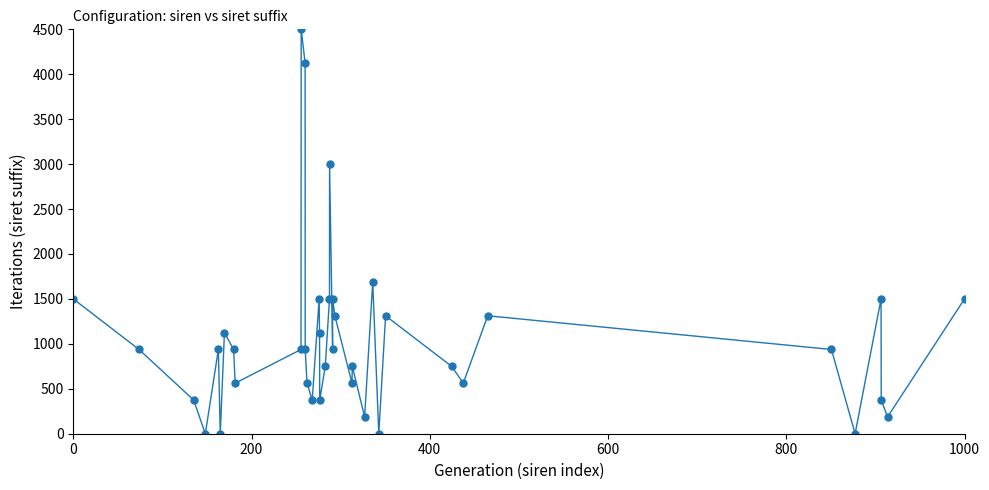

What is the value of the 30th point from the left?

1312.5